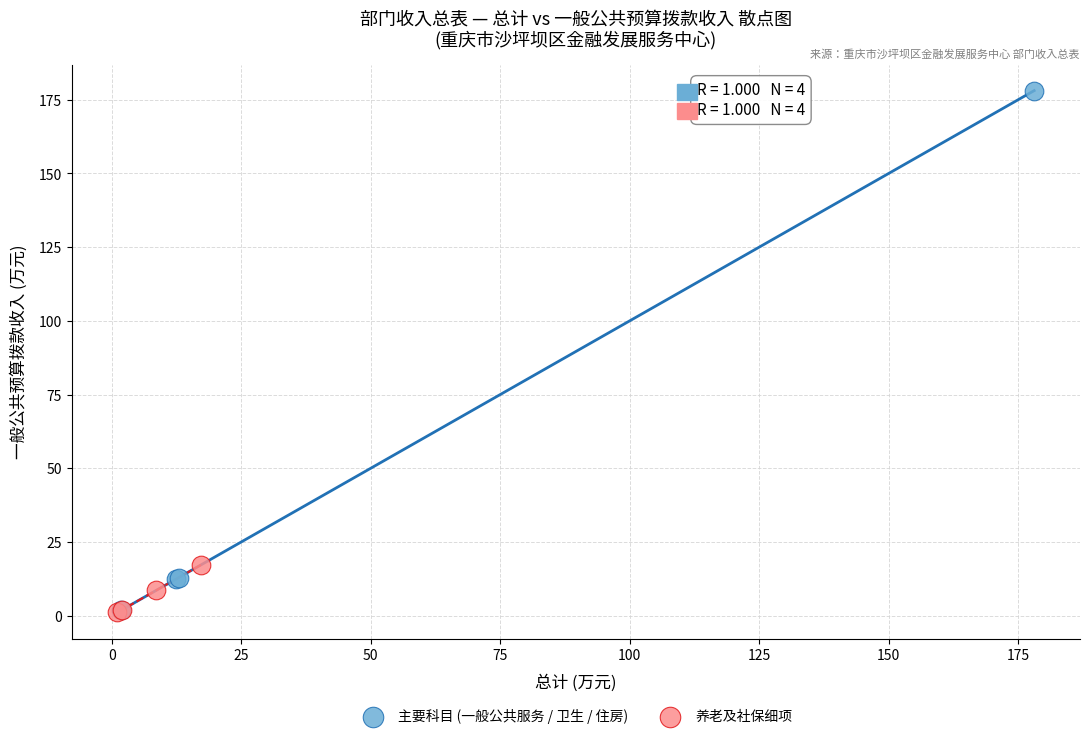

Which series contains the highest Y value?

主要科目 (一般公共服务 / 卫生 / 住房)